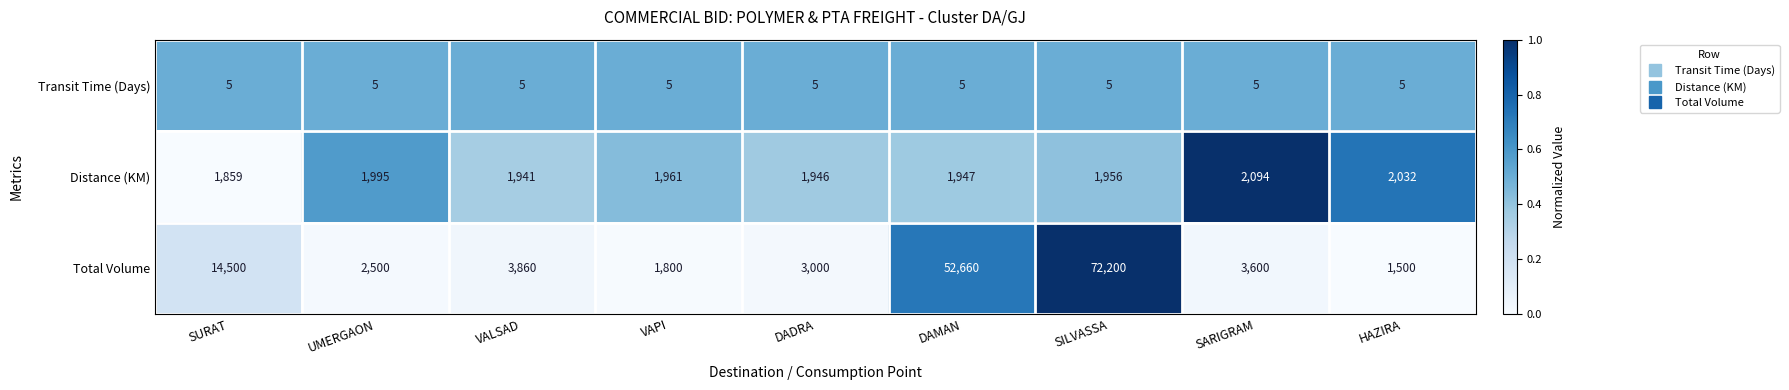

Reading left to right, list all the values displayed in this chart.

Transit Time (Days): 5	5	5	5	5	5	5	5	5
Distance (KM): 1859	1995	1941	1961	1946	1947	1956	2094	2032
Total Volume: 14500	2500	3860	1800	3000	52660	72200	3600	1500